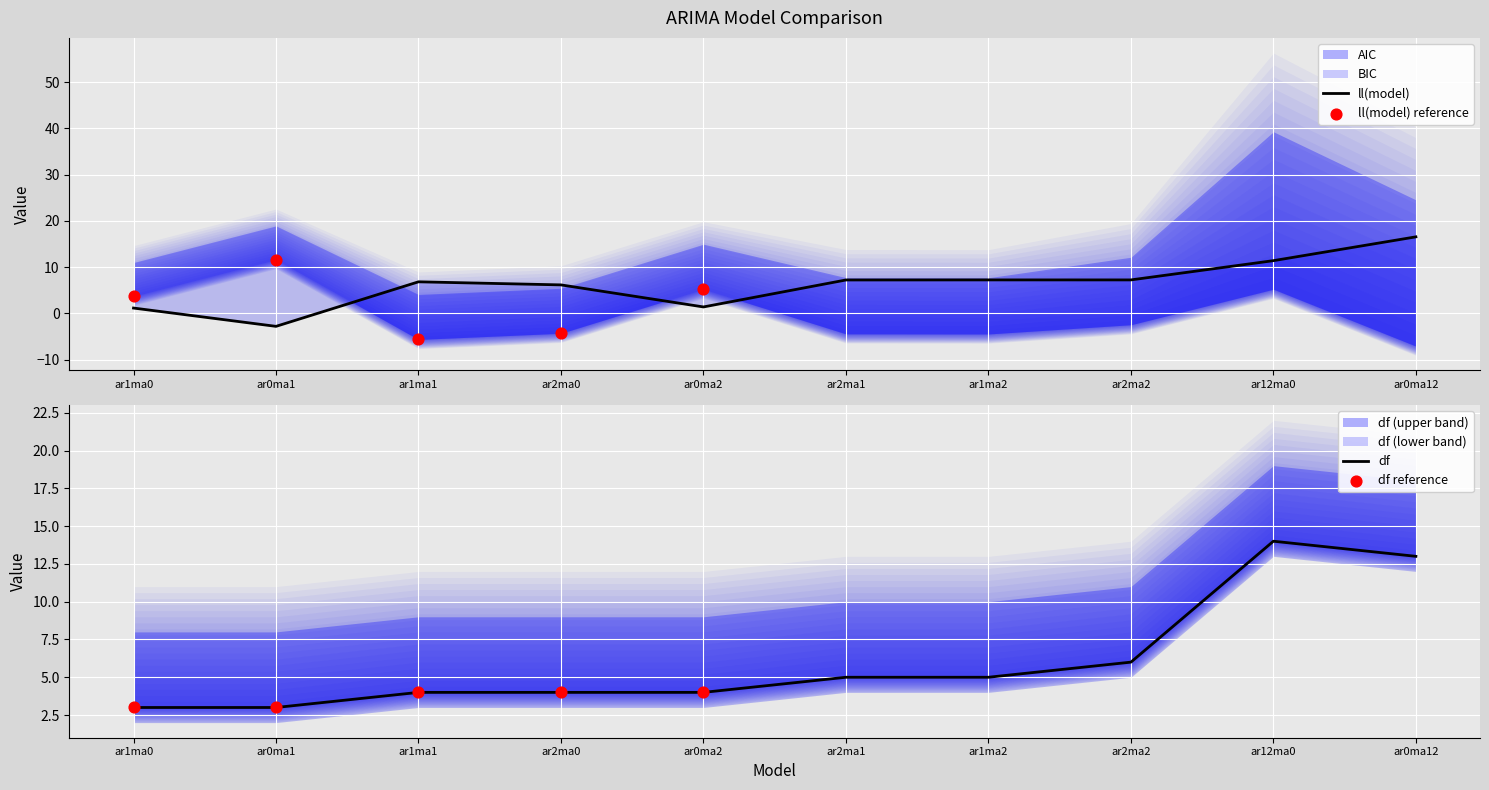

What is the total value across all series at ar2ma0?

10.2